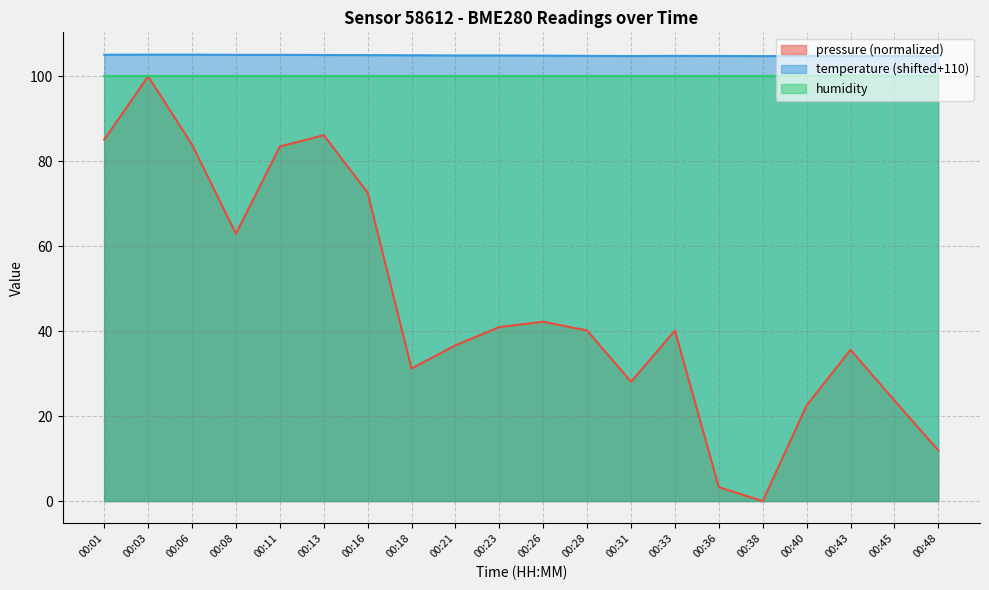

Rank the series at 00:13 from highest to lowest value.

temperature (shifted+110), humidity, pressure (normalized)